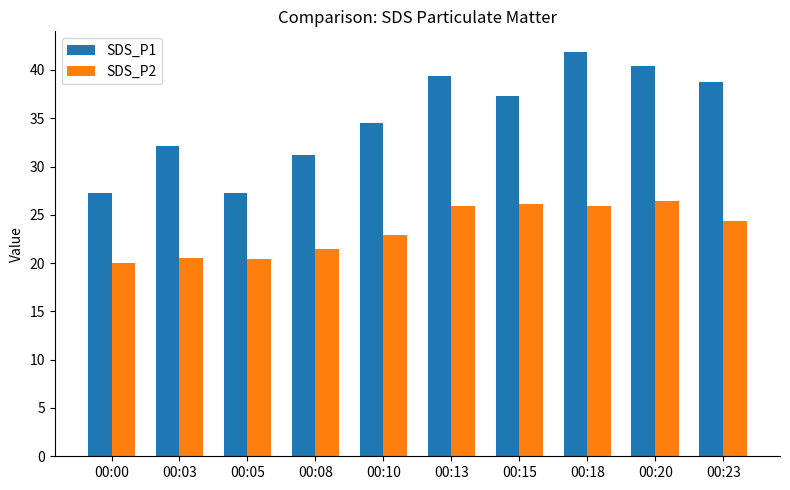

List the series in order of their overall mean, highest first.

SDS_P1, SDS_P2